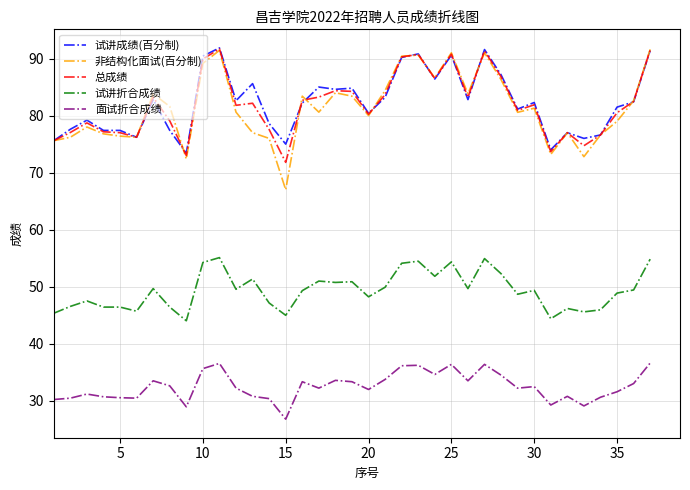

Which series has the widest spread of values?

非结构化面试(百分制)